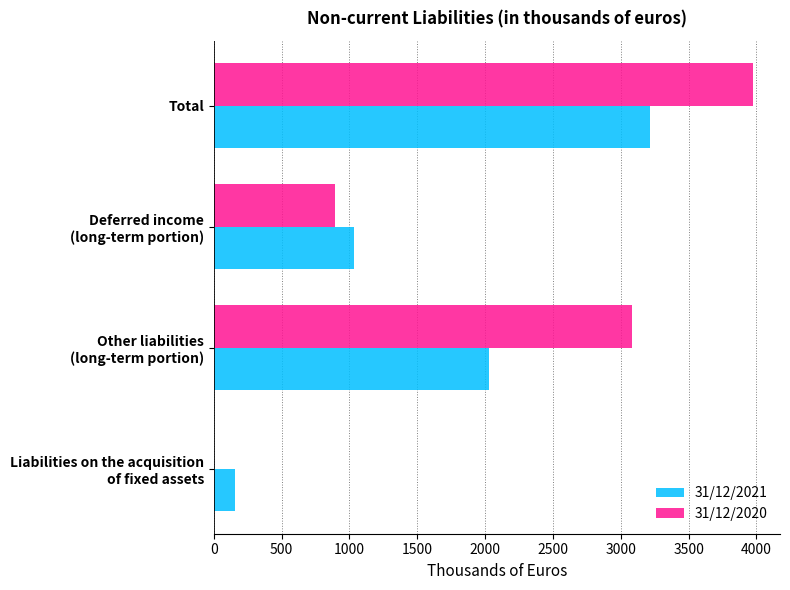

At which category is the sum across all series the highest?

Total